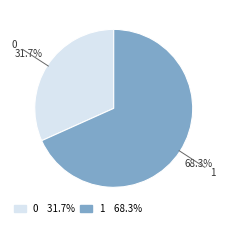

To the nearest percent, what portion does 1 represent?

68%